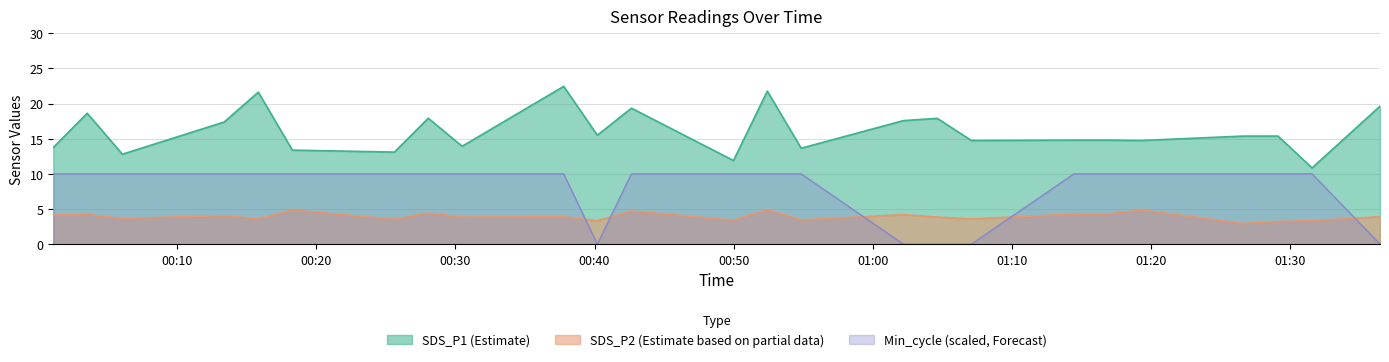

What is the difference between the maximum and minimum values in the SDS_P1 (Estimate) series?

11.6